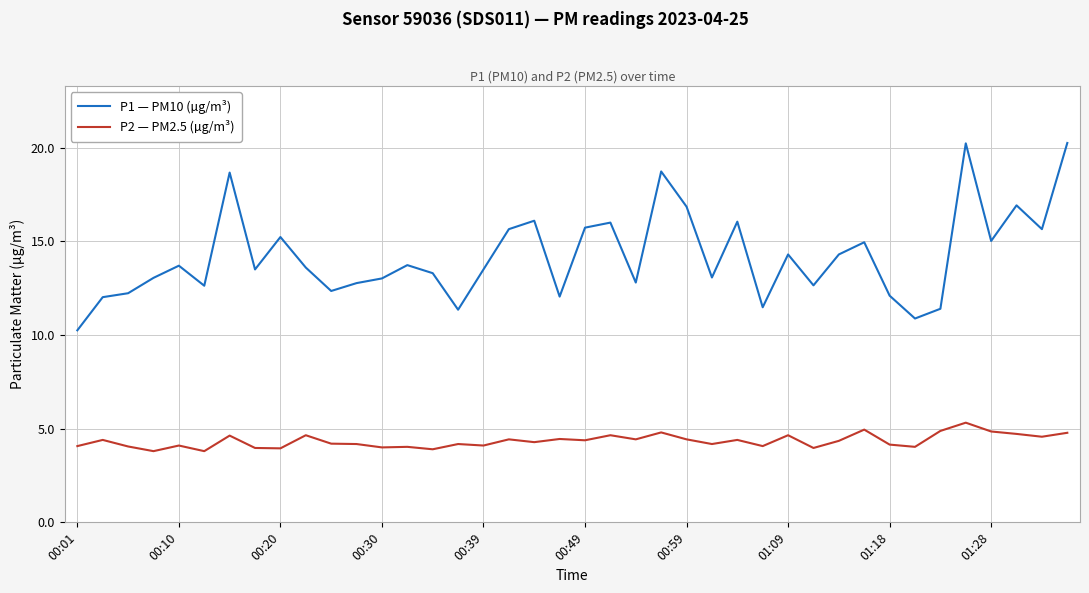

What is the minimum value shown in the chart?

3.8